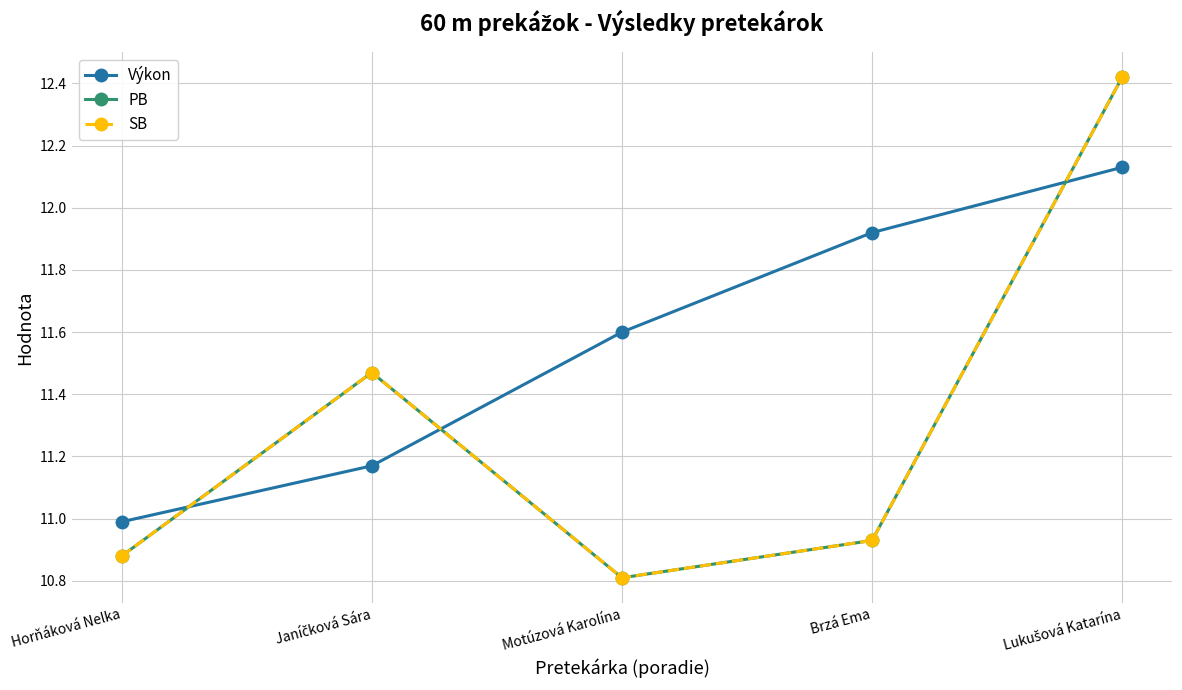

In PB, how many points are higher than both neighbors (excluding endpoints)?

1